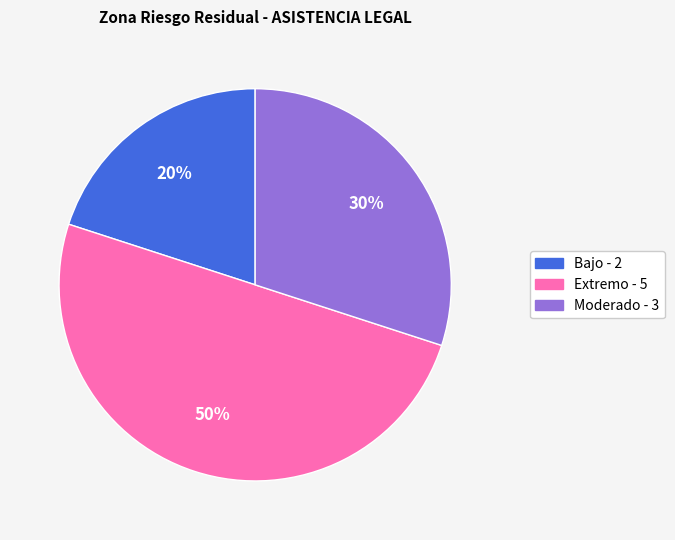

Is it true that Extremo - 5 is 38% of the pie?

False